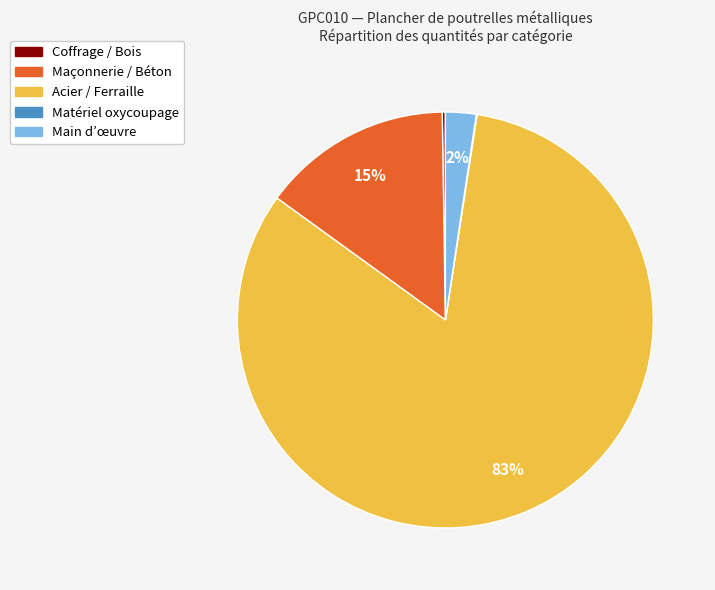

To the nearest percent, what is the average slice percentage?

20%